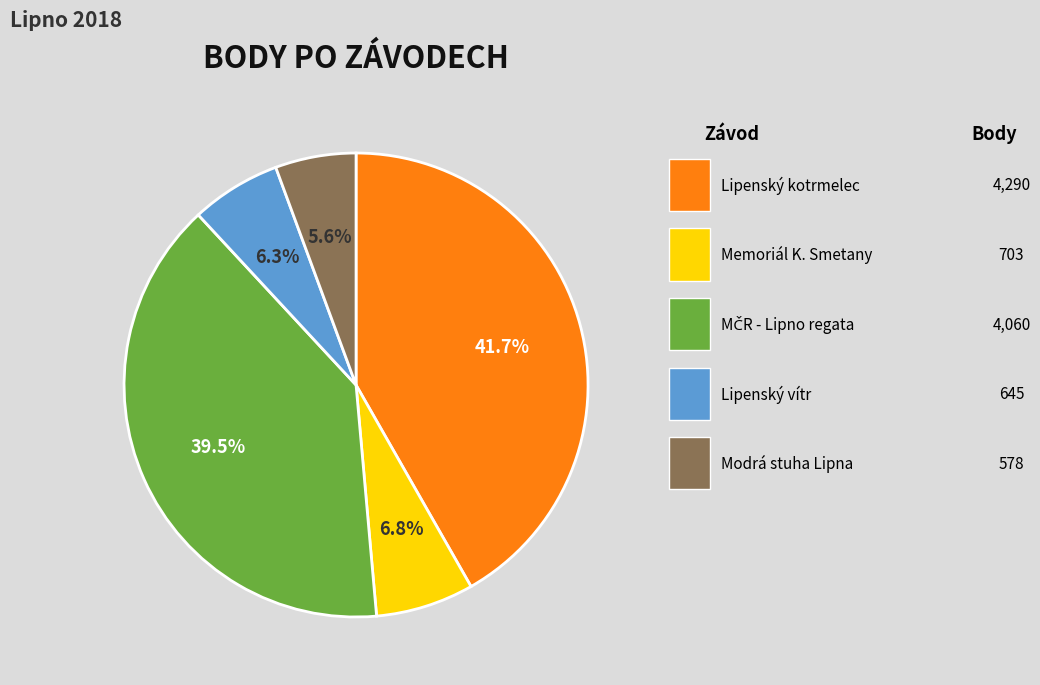

Is there any slice that represents more than half of the pie?

No